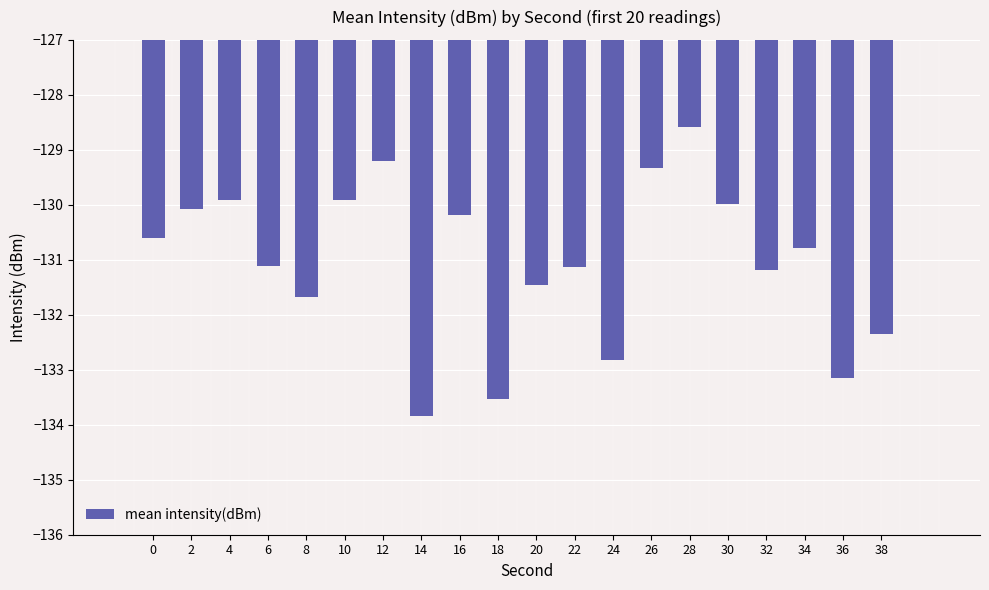

Which has a higher value, 12 or 4?

12